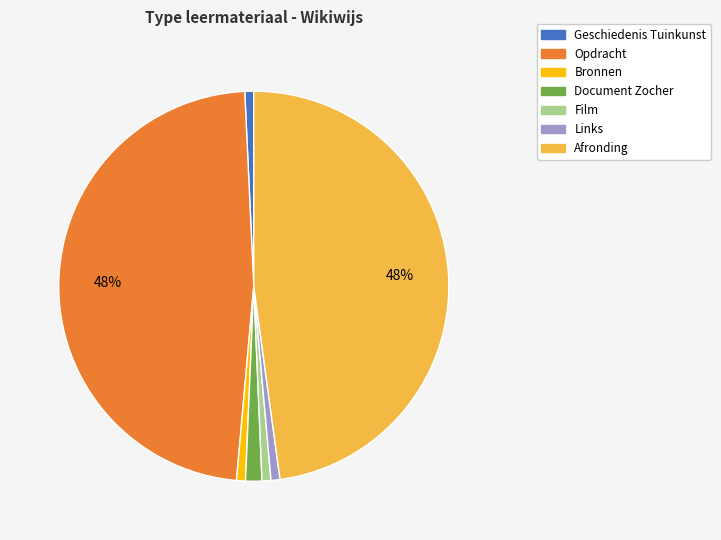

Is Film the majority of the pie?

No